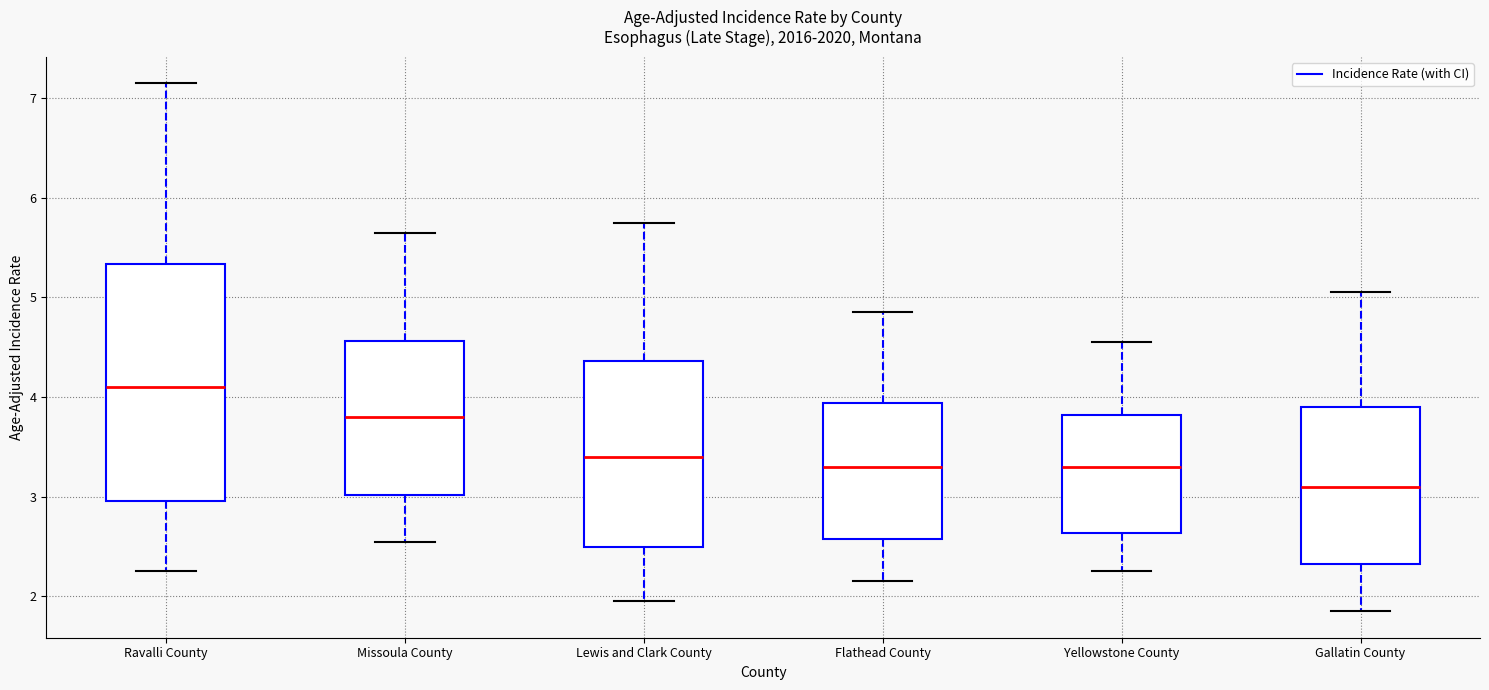

Reading left to right, read every box against the y-axis: the position of its median line, the range the box covers, and the ends of its whiskers. The values are not printed on the chart, so give them approximately, as read against the axis.

Ravalli County: median 4.1, box 3.0 to 5.3, whiskers 2.3 to 7.2
Missoula County: median 3.8, box 3.0 to 4.6, whiskers 2.6 to 5.7
Lewis and Clark County: median 3.4, box 2.5 to 4.4, whiskers 2.0 to 5.8
Flathead County: median 3.3, box 2.6 to 3.9, whiskers 2.2 to 4.9
Yellowstone County: median 3.3, box 2.6 to 3.8, whiskers 2.3 to 4.6
Gallatin County: median 3.1, box 2.3 to 3.9, whiskers 1.9 to 5.1